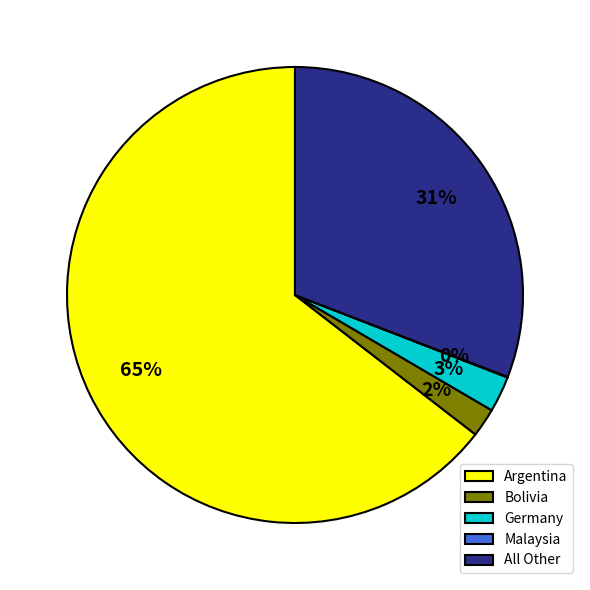

Is it true that Argentina is 65% of the pie?

True